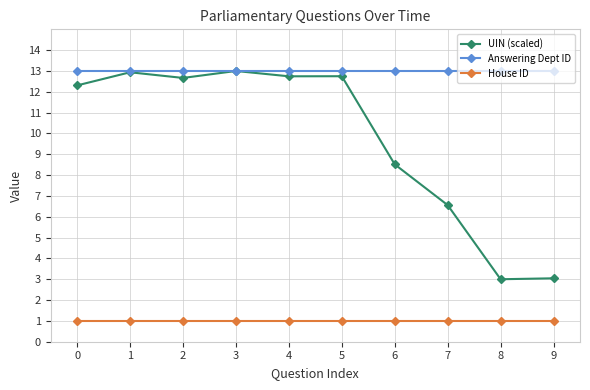

Does the chart display data point markers on the line(s)?

Yes